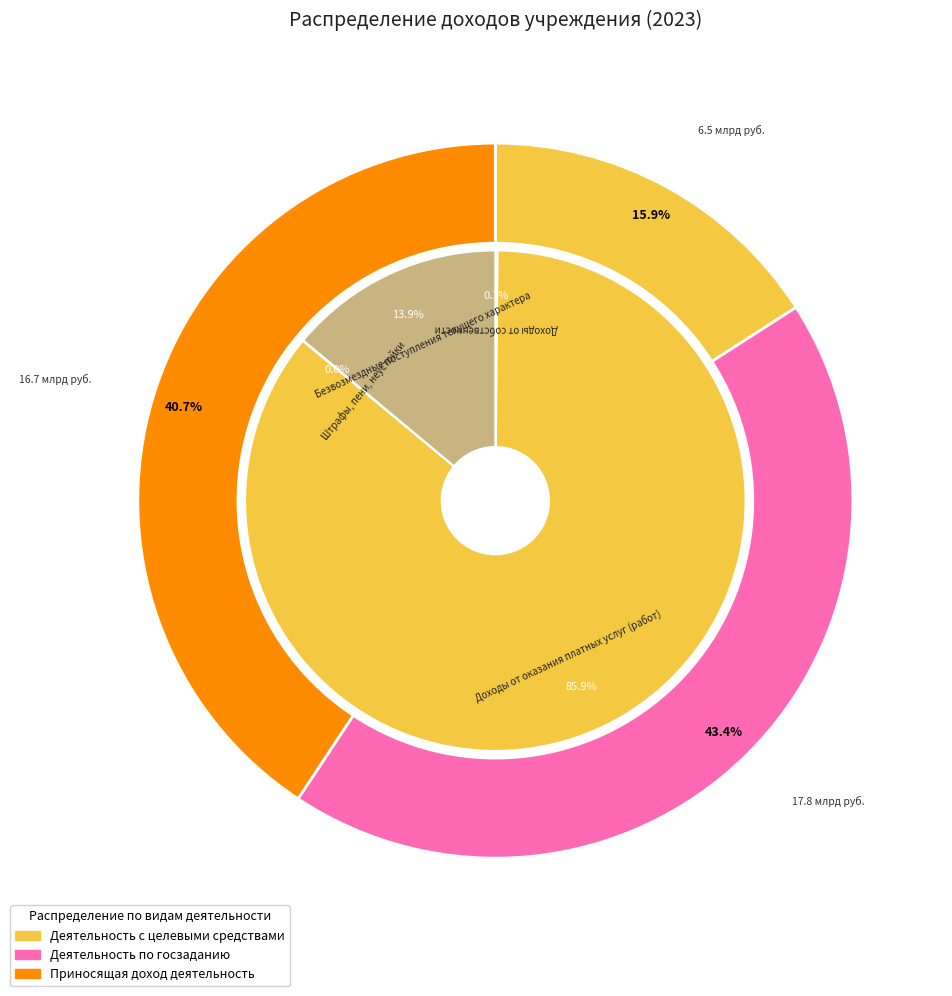

To the nearest percent, what is the average slice percentage?

20%